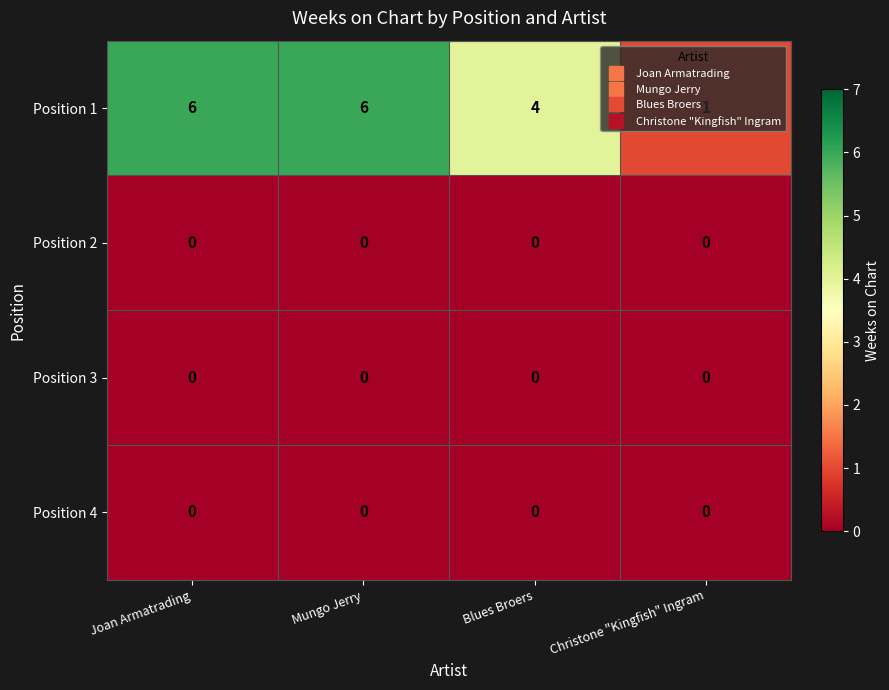

Which series has the largest total across all categories?

Position 1